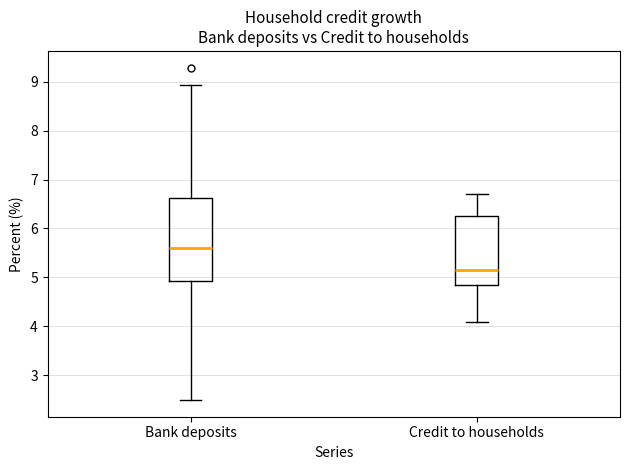

Which box is the tallest, from its lower edge to its upper edge?

Bank deposits